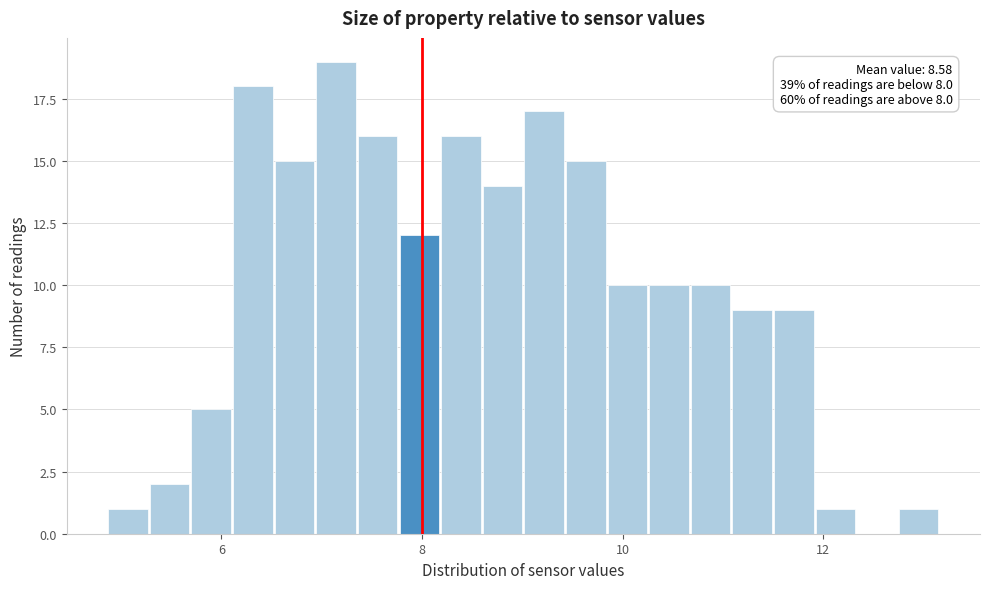

Around what value on the x-axis is the tallest bar? Give the approximate position of its centre, as read against the axis.

7.2